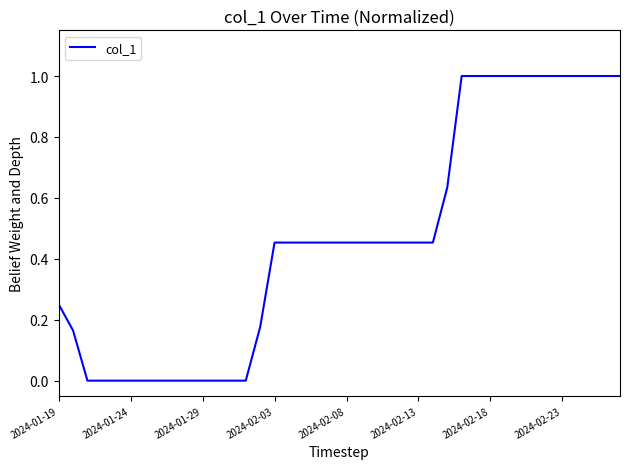

What is the difference between the maximum and minimum values?

1.0